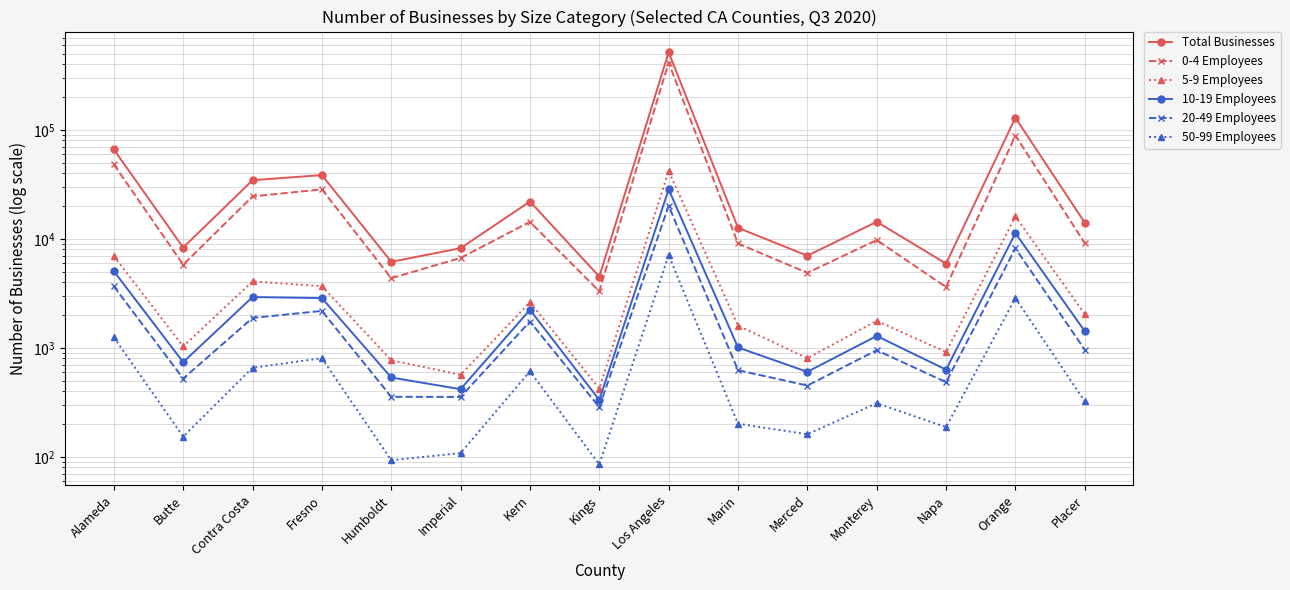

What is the label of the 4th point from the left?

Fresno